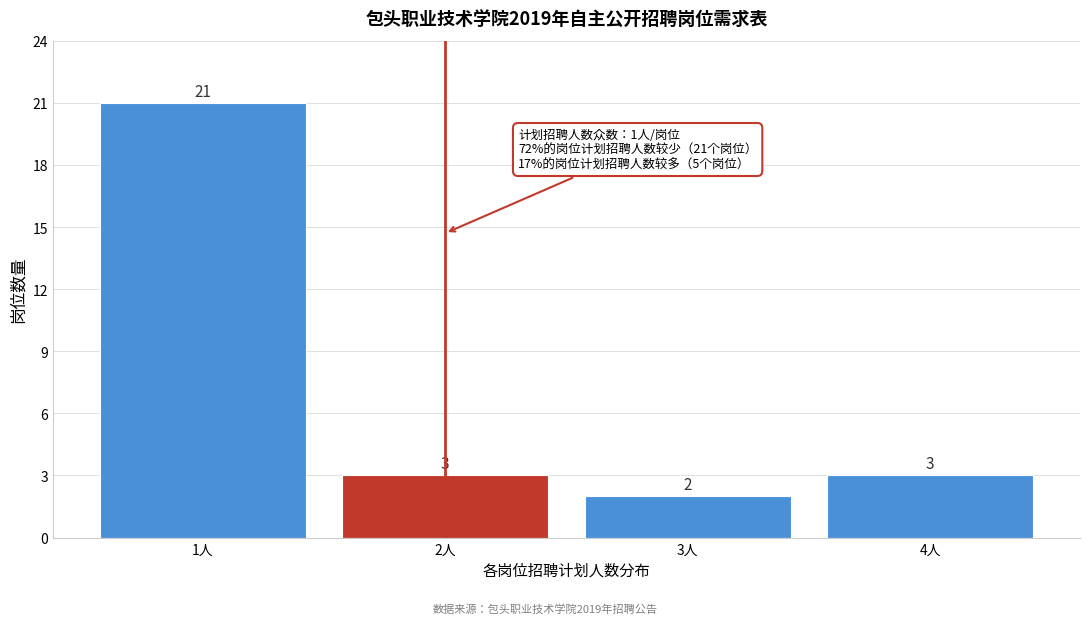

Reading left to right, list all the values displayed in this chart.

21	3	2	3